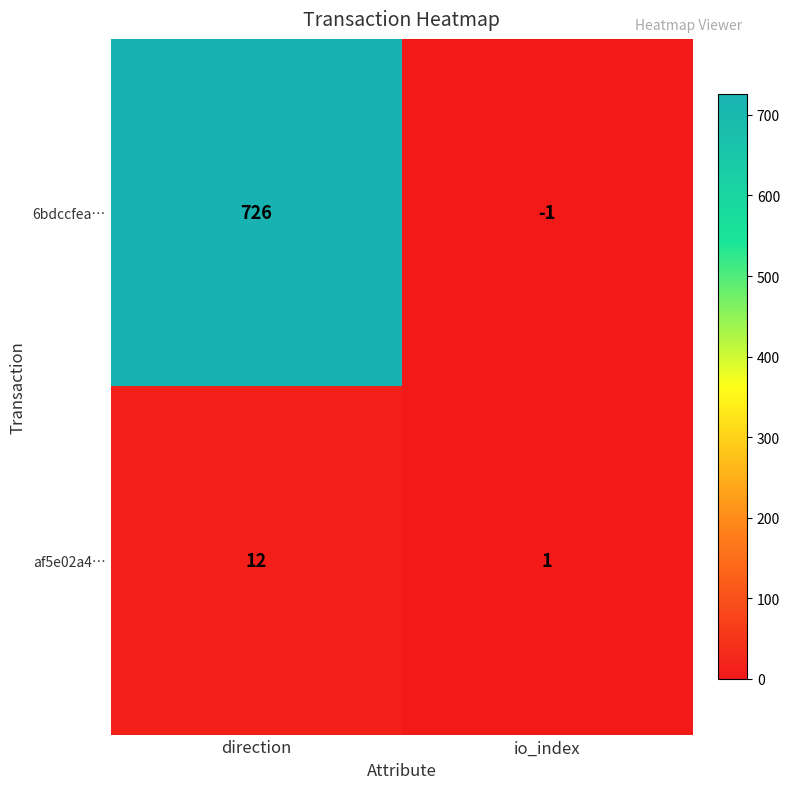

The af5e02a4… series shows 17 at direction. True or false?

False